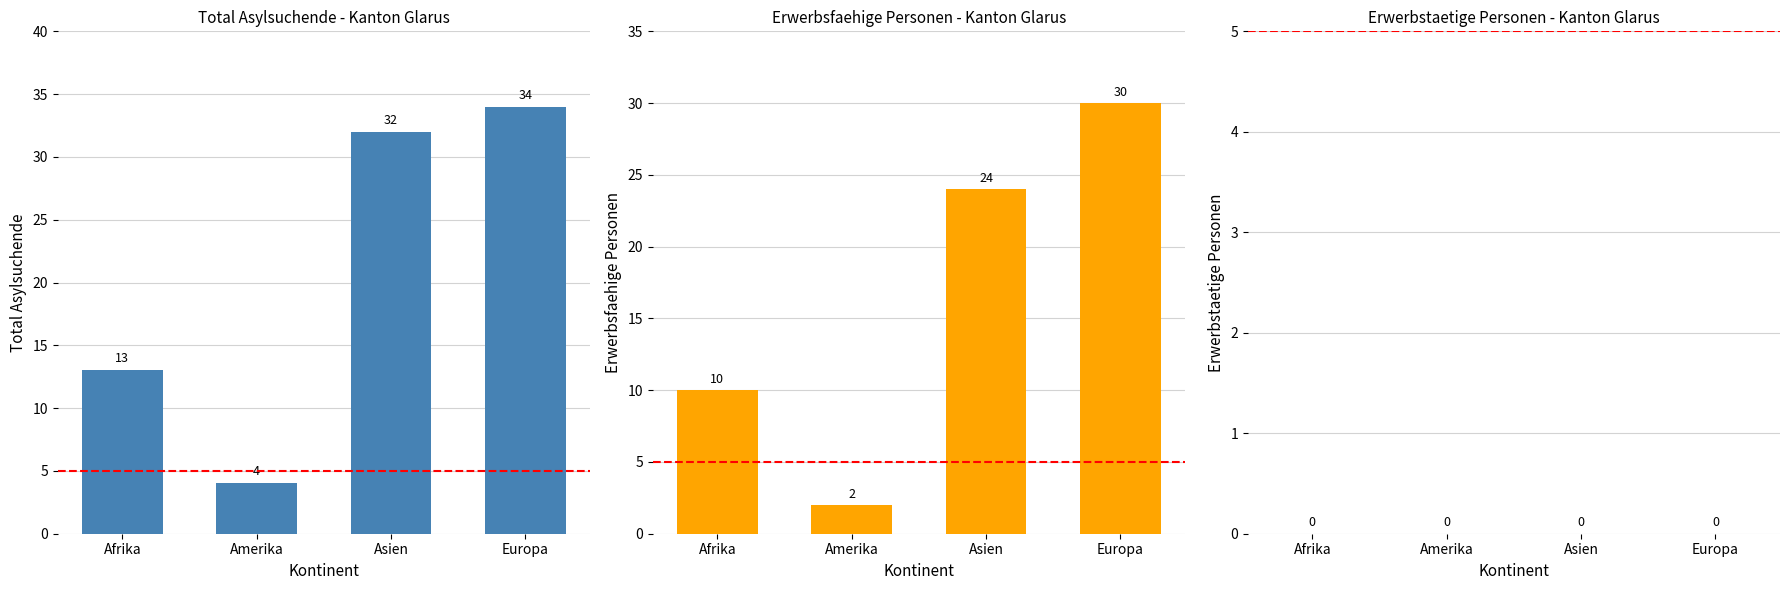

Reading right to left, list all the values displayed in this chart.

Total Asylsuchende: 34	32	4	13
Erwerbsfaehige Personen: 30	24	2	10
Erwerbstaetige Personen: 0	0	0	0